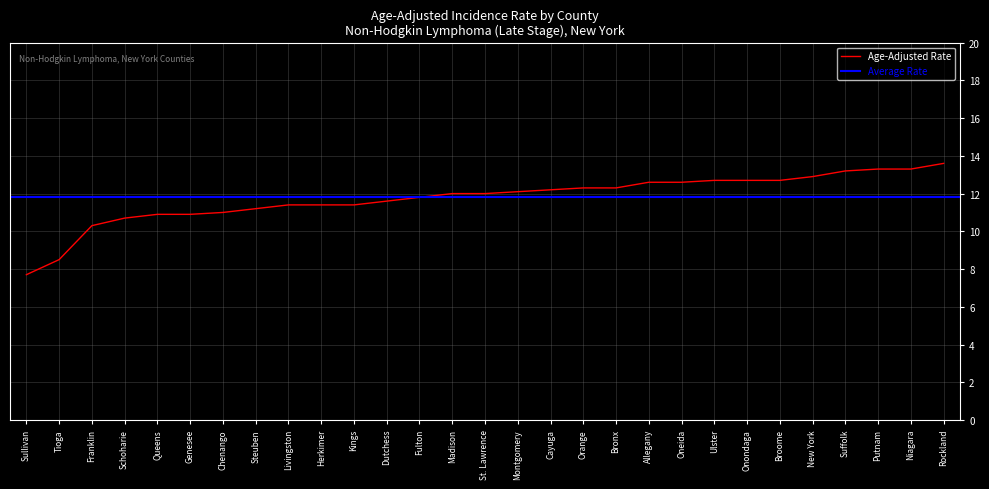

What position from the right is Niagara?

2